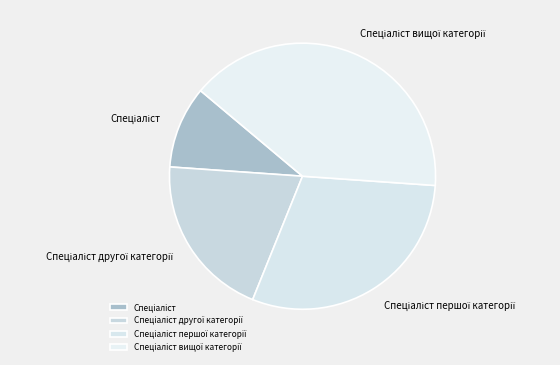

Does any single category account for the majority?

No